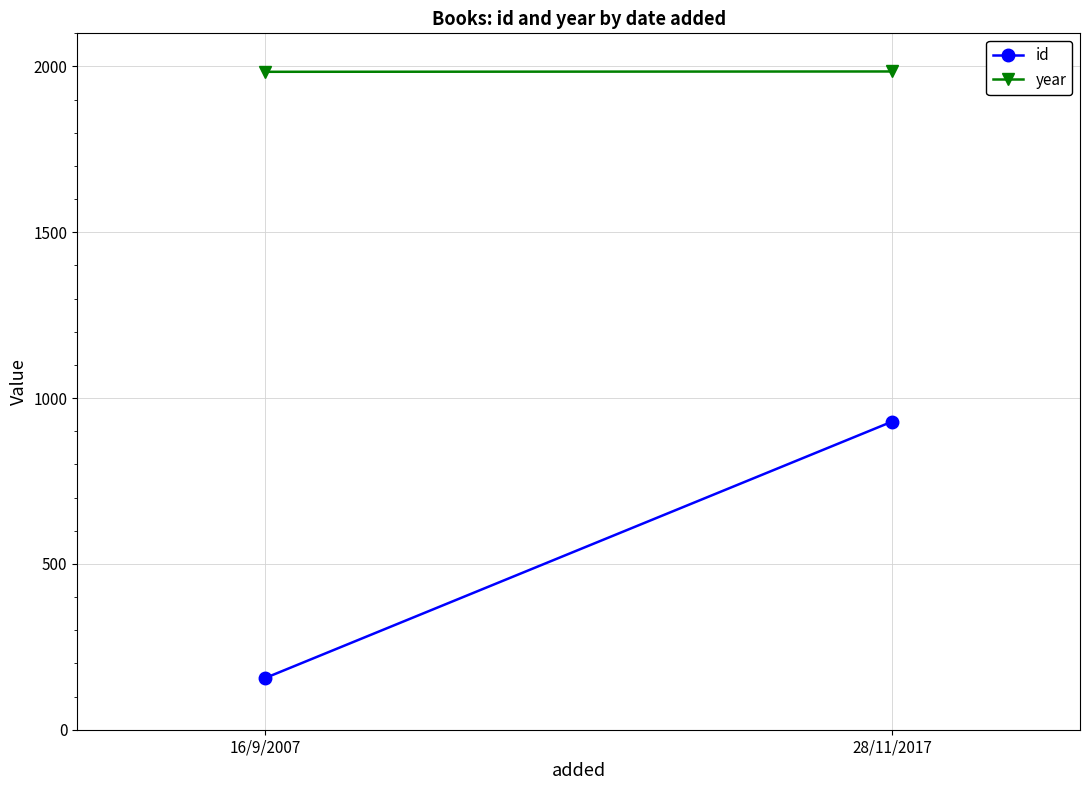

Which has a higher value, 28/11/2017 or 16/9/2007?

28/11/2017